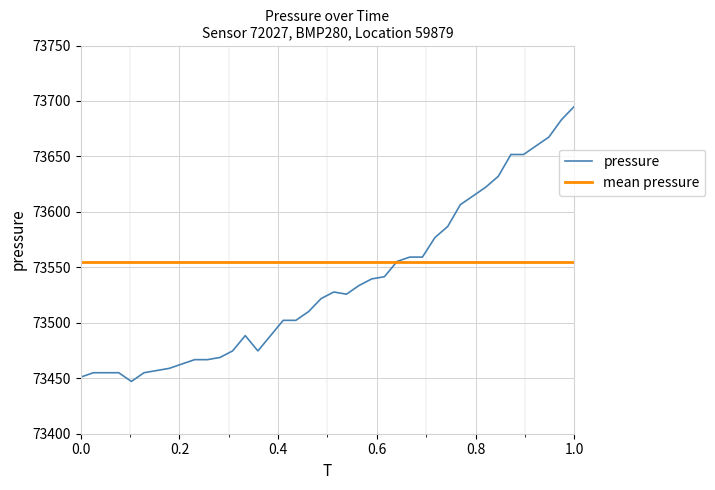

What is the smallest value displayed?

73447.1